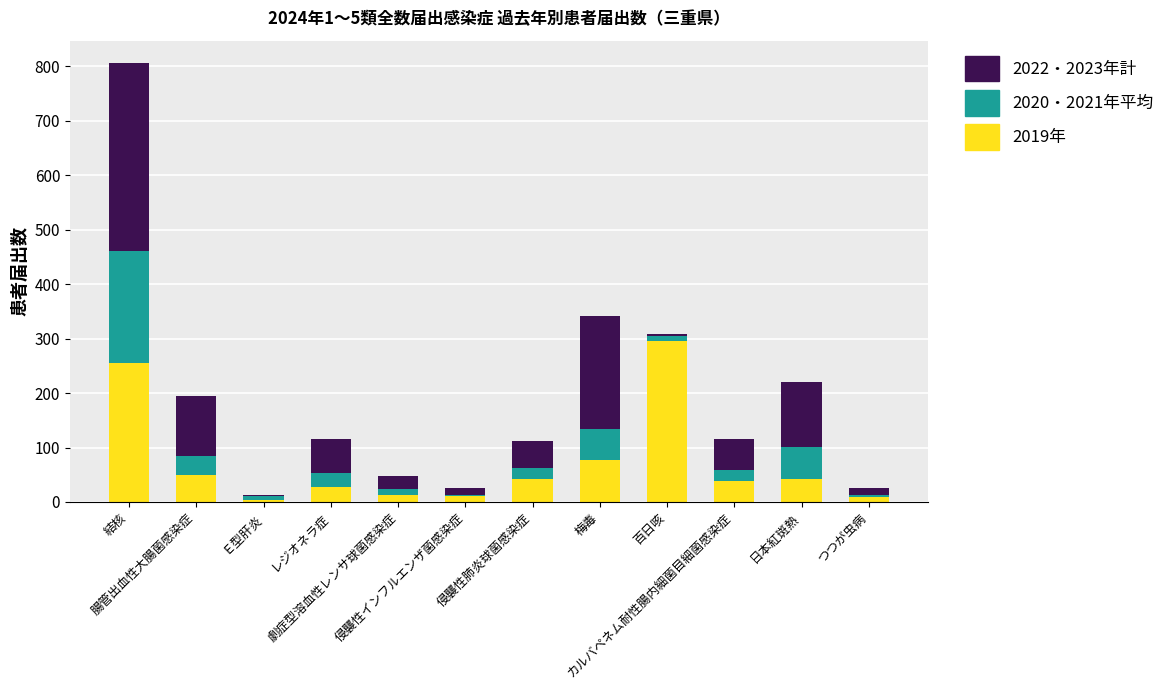

What is the total value across all series at 百日咳?

308.5